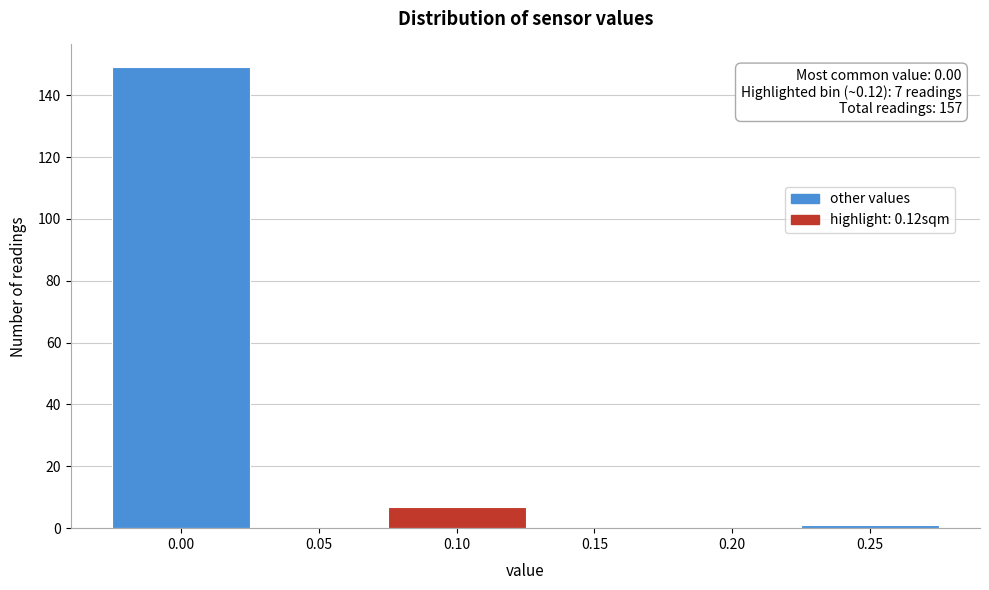

Reading left to right, what are all the values shown in this chart?

0.00=149	0.05=0	0.10=7	0.15=0	0.20=0	0.25=1